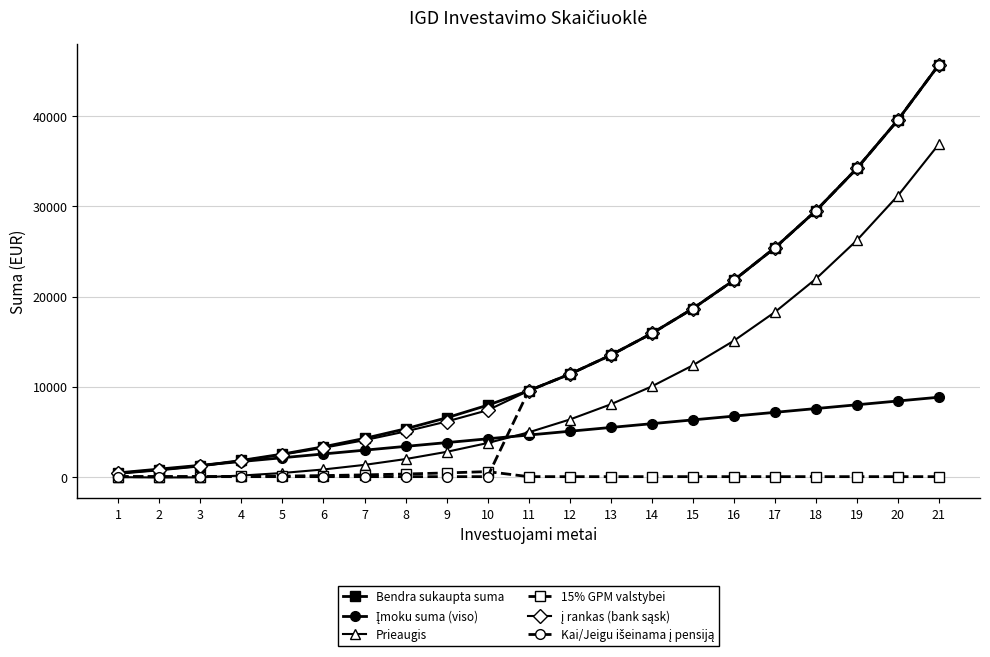

What is the greatest value displayed?

45752.0